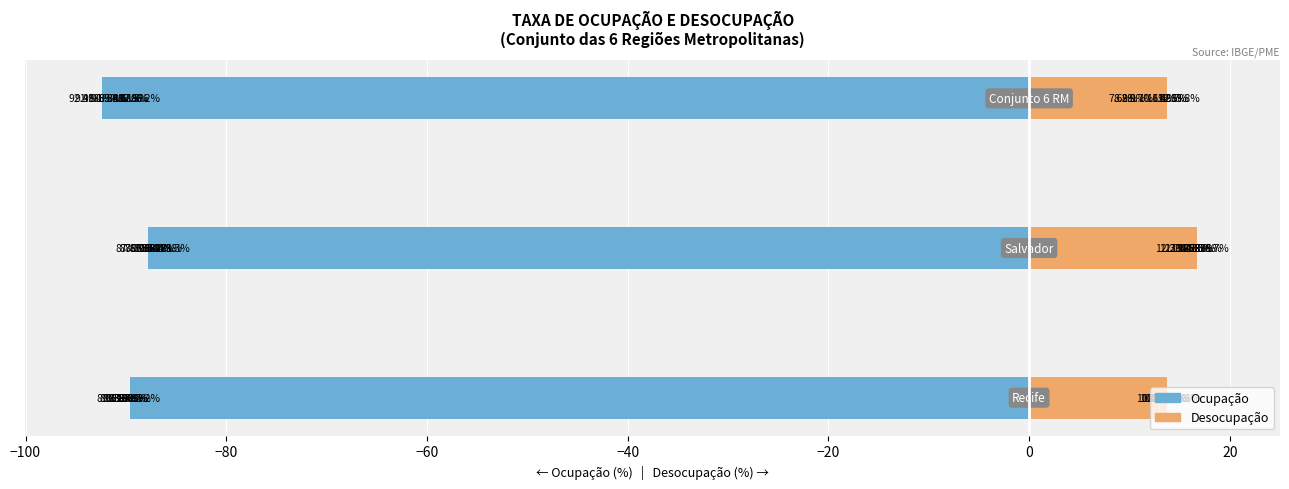

How many bars are there in each group?

2